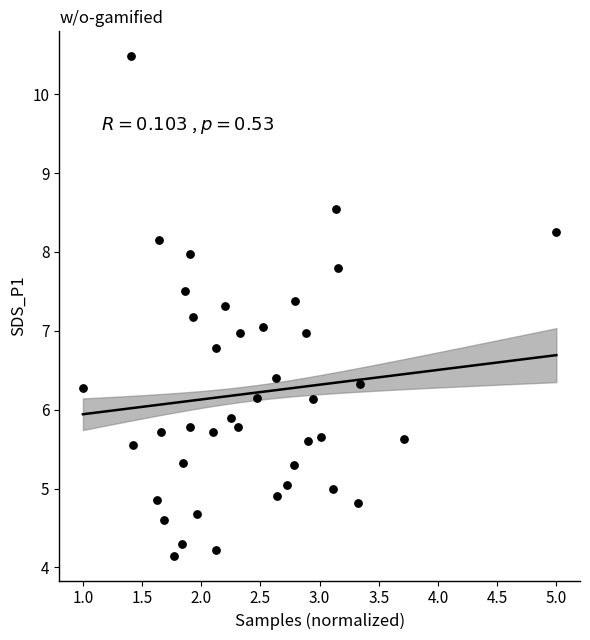

What is the range of Y values (max minus min)?

6.3